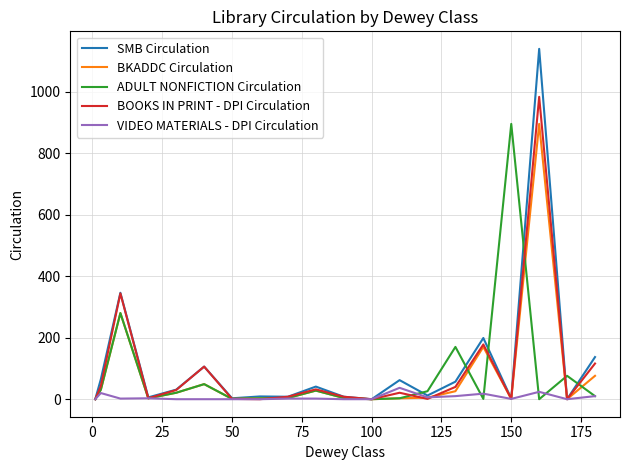

Which series has the largest range (max minus min)?

SMB Circulation